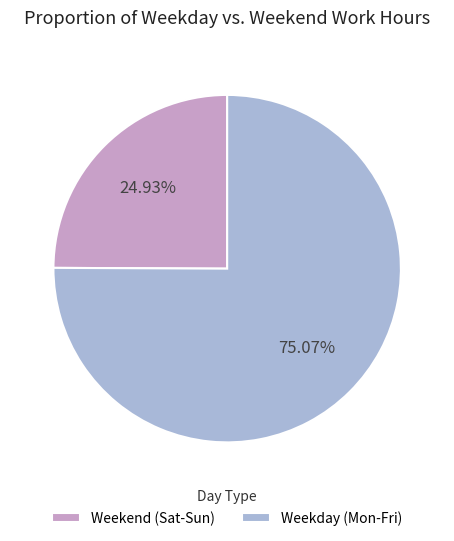

How many segments does this pie chart have?

2